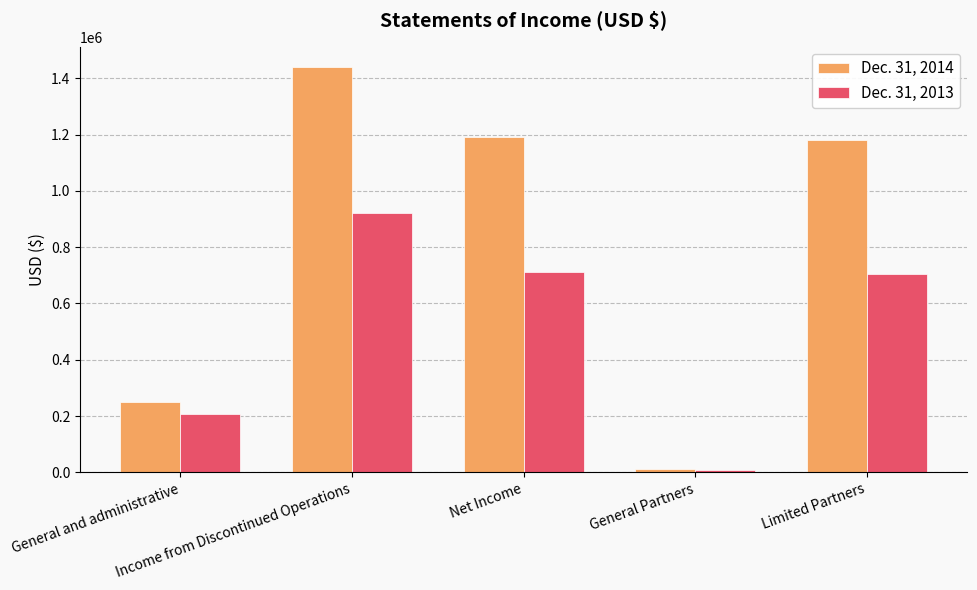

Count the number of categories in the chart.

5